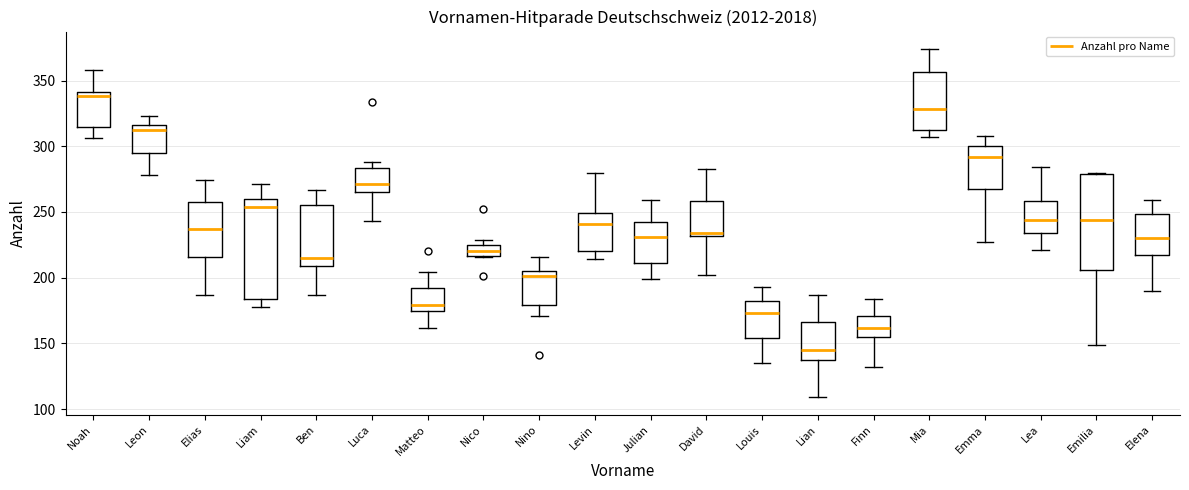

Reading left to right, read every box against the y-axis: the position of its median line, the range the box covers, and the ends of its whiskers. The values are not printed on the chart, so give them approximately, as read against the axis.

Noah: median 340 (just below the box's upper edge), box 315 to 340, whiskers 305 to 360
Leon: median 310, box 295 to 315, whiskers 280 to 325
Elias: median 235, box 215 to 260, whiskers 185 to 275
Liam: median 255, box 185 to 260, whiskers 180 to 270
Ben: median 215, box 210 to 255, whiskers 185 to 265
Luca: median 270, box 265 to 285, whiskers 245 to 290
Matteo: median 180, box 175 to 195, whiskers 160 to 205
Nico: median 220, box 215 to 225, whiskers 215 to 230
Nino: median 200, box 180 to 205, whiskers 170 to 215
Levin: median 240, box 220 to 250, whiskers 215 to 280
Julian: median 230, box 210 to 240, whiskers 200 to 260
David: median 235, box 230 to 260, whiskers 200 to 285
Louis: median 175, box 155 to 185, whiskers 135 to 195
Lian: median 145, box 135 to 165, whiskers 110 to 185
Finn: median 160, box 155 to 170, whiskers 130 to 185
Mia: median 330, box 315 to 355, whiskers 305 to 375
Emma: median 290, box 270 to 300, whiskers 225 to 310
Lea: median 245, box 235 to 260, whiskers 220 to 285
Emilia: median 245, box 205 to 280, whiskers 150 to 280
Elena: median 230, box 215 to 250, whiskers 190 to 260